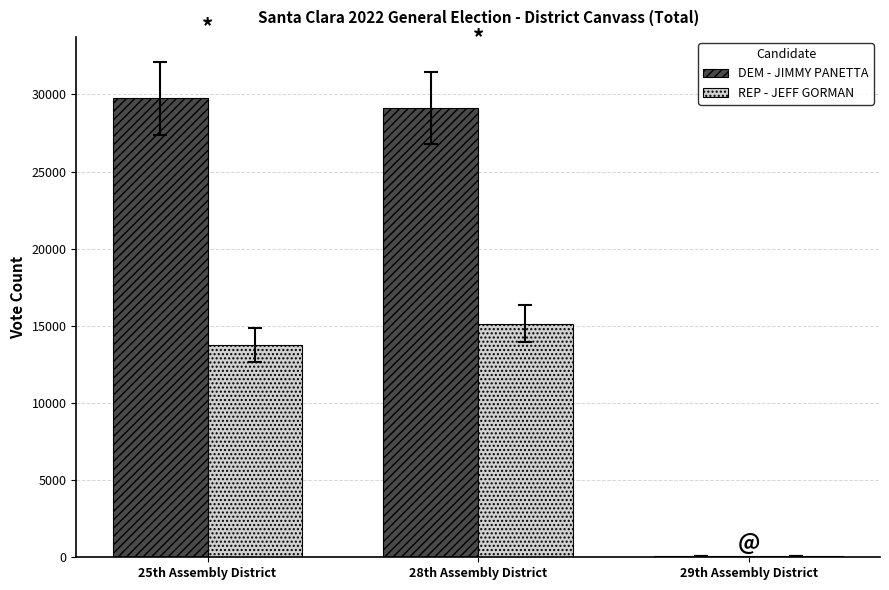

Which series has the largest total across all categories?

DEM - JIMMY PANETTA